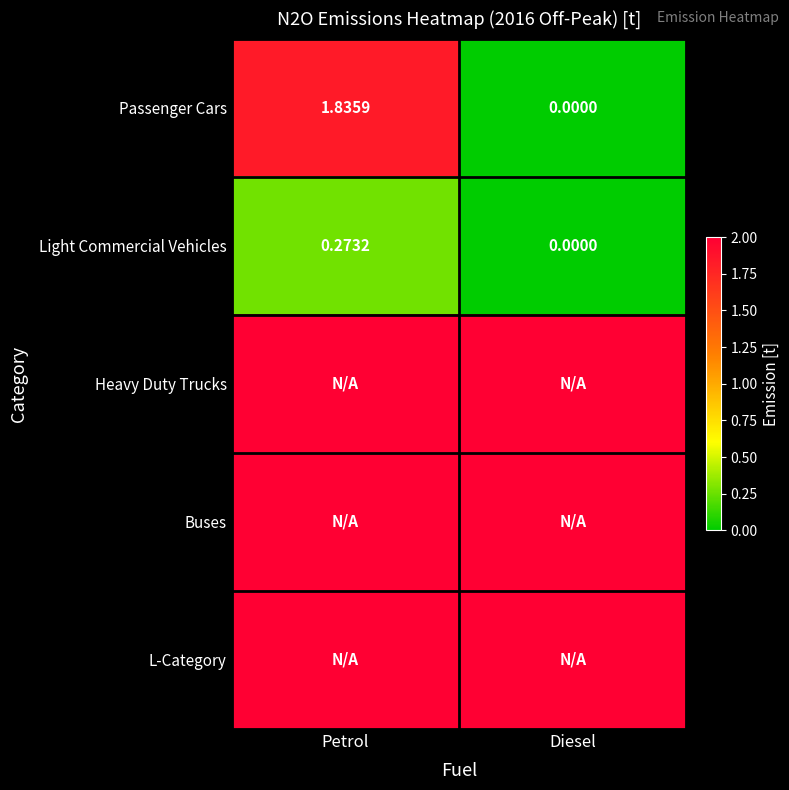

At which label does Passenger Cars first exceed 1?

Petrol